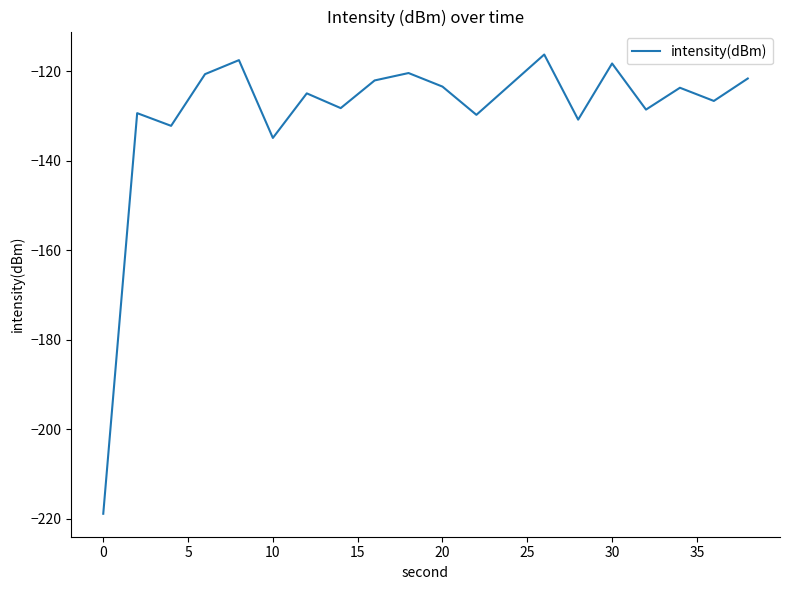

What is the minimum value shown in the chart?

-218.9